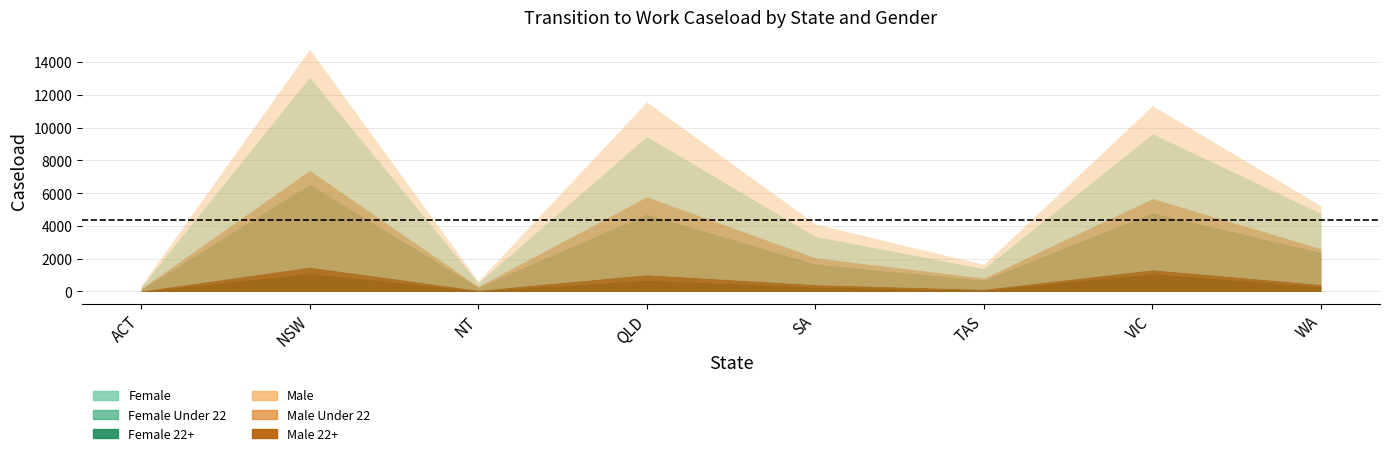

What is the label of the 7th point from the right?

NSW